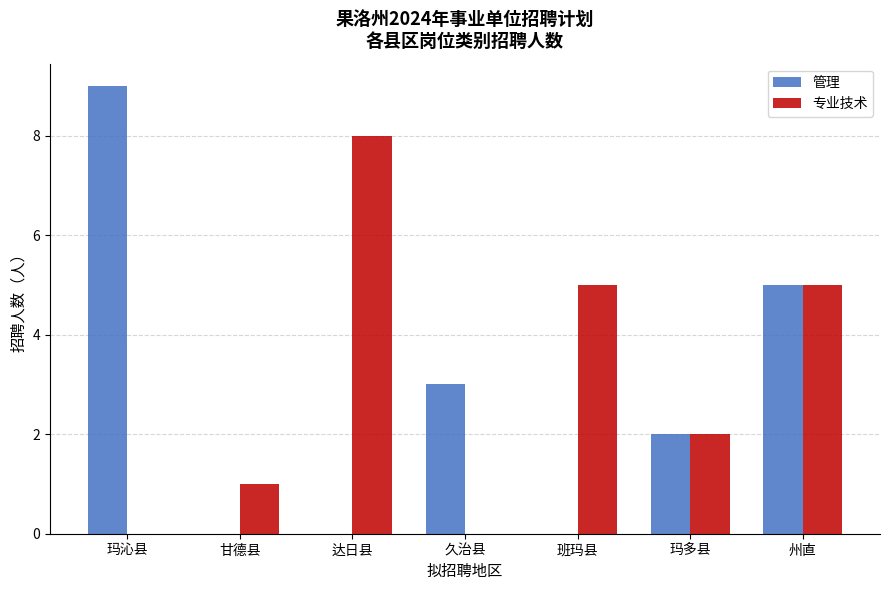

What value does the 专业技术 series have at 玛多县?

2